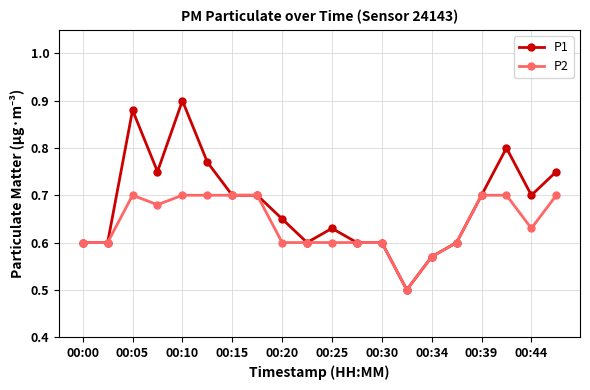

Which series has the largest total across all categories?

P1